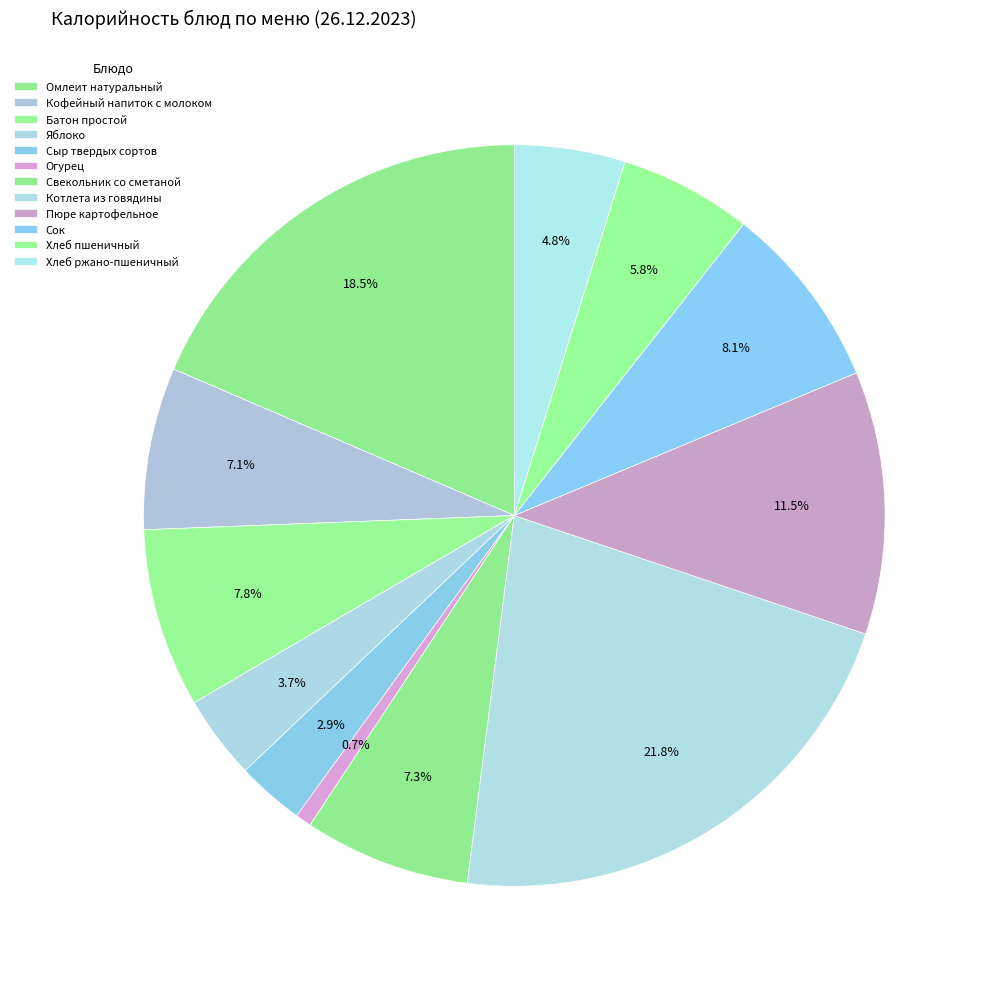

To the nearest percent, what is the difference between the largest and smallest slice percentages?

21%